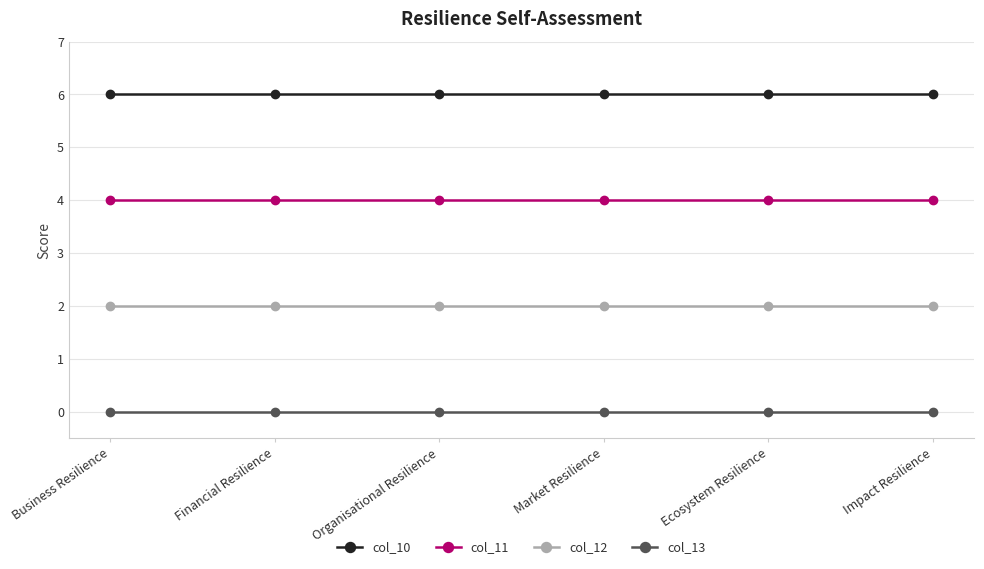

True or false: col_10 has more than 2 points higher than both neighbors.

False